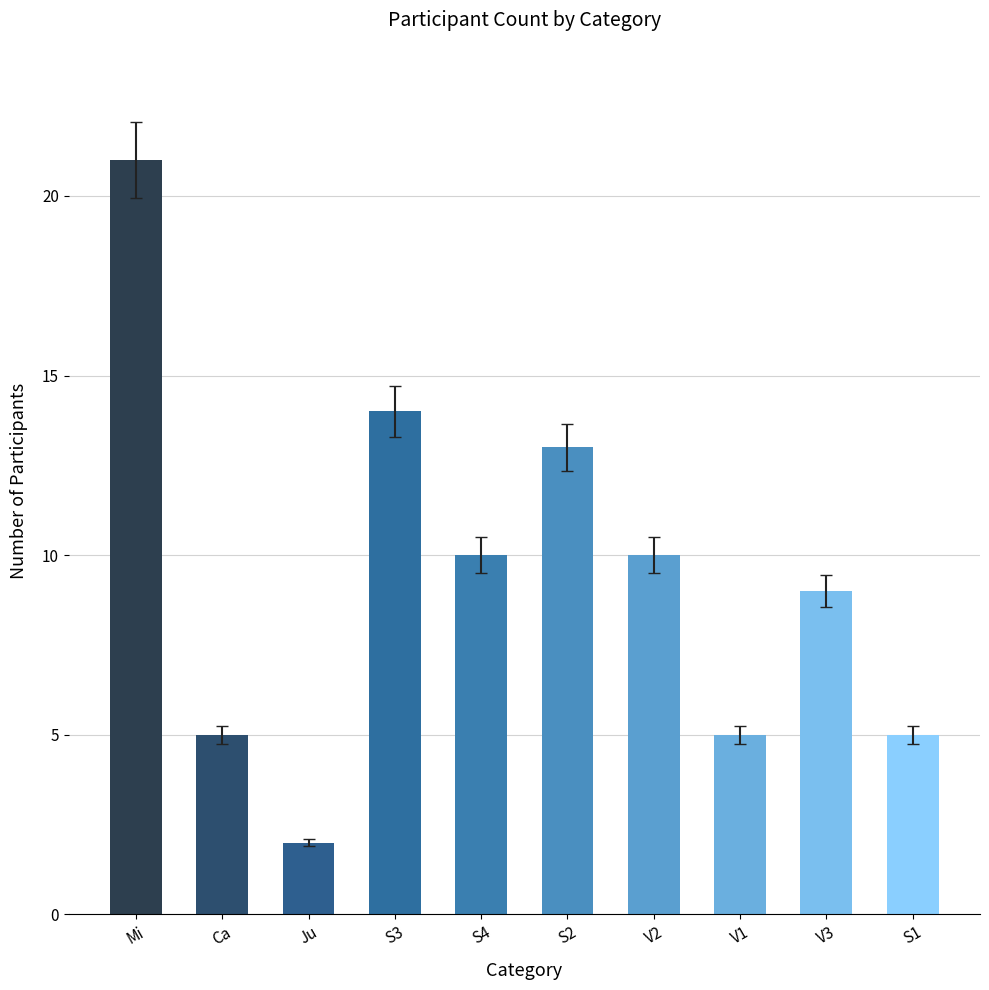

Reading left to right, list all the values displayed in this chart.

Mi=21	Ca=5	Ju=2	S3=14	S4=10	S2=13	V2=10	V1=5	V3=9	S1=5